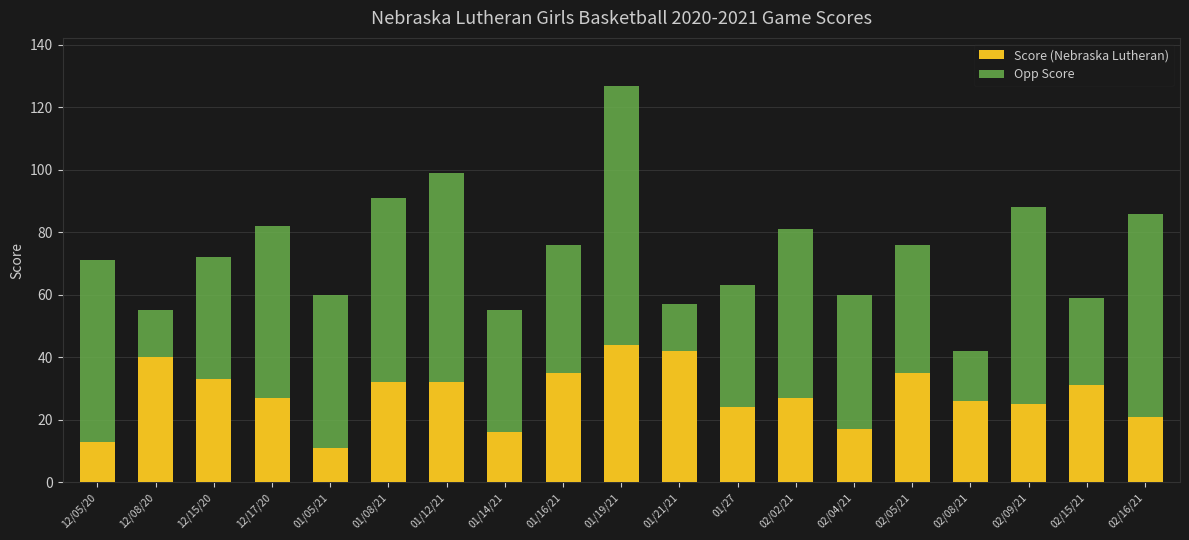

At which category is the sum across all series the highest?

01/19/21